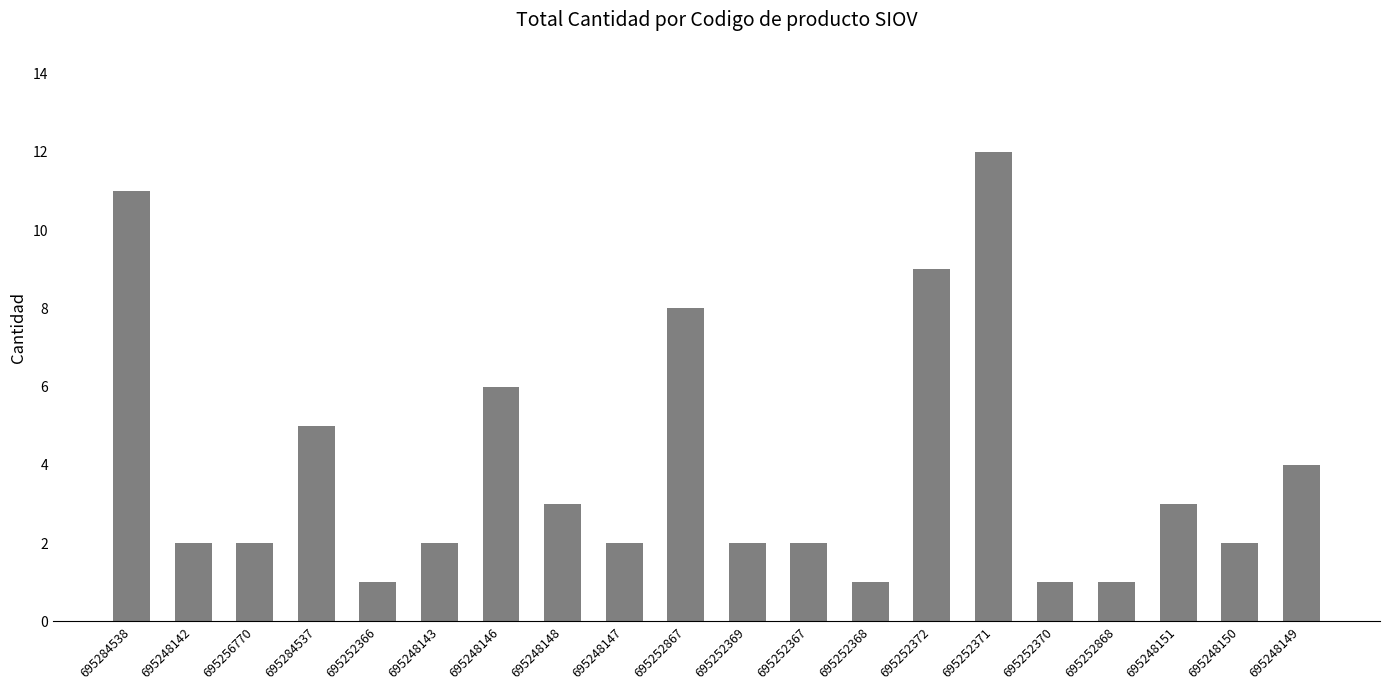

Does the chart contain stacked bars?

No